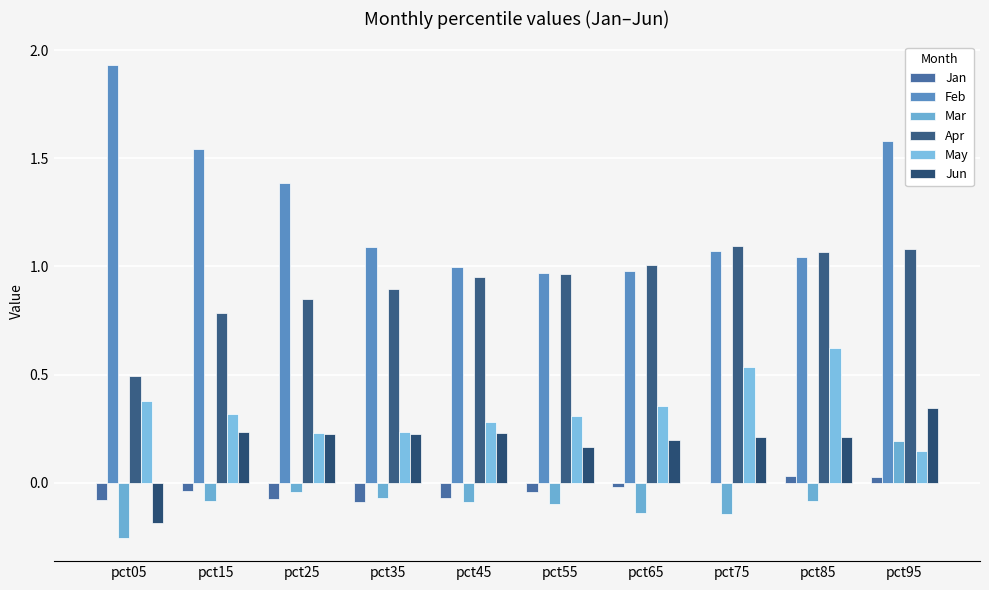

At which label does Mar first exceed 0?

pct95